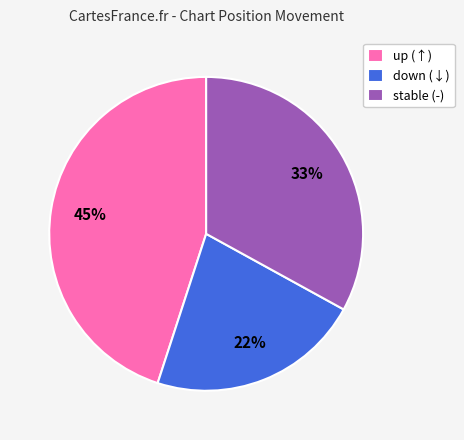

Is there a majority slice in this chart?

No